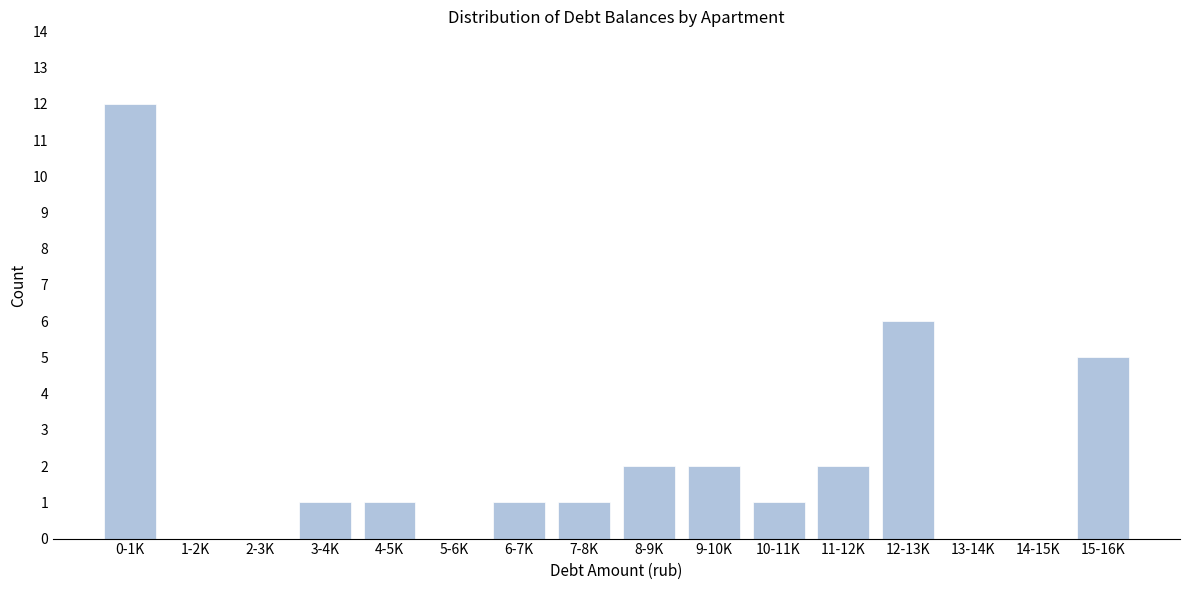

Reading left to right, transcribe all the data shown in this chart.

0-1K=12	1-2K=0	2-3K=0	3-4K=1	4-5K=1	5-6K=0	6-7K=1	7-8K=1	8-9K=2	9-10K=2	10-11K=1	11-12K=2	12-13K=6	13-14K=0	14-15K=0	15-16K=5